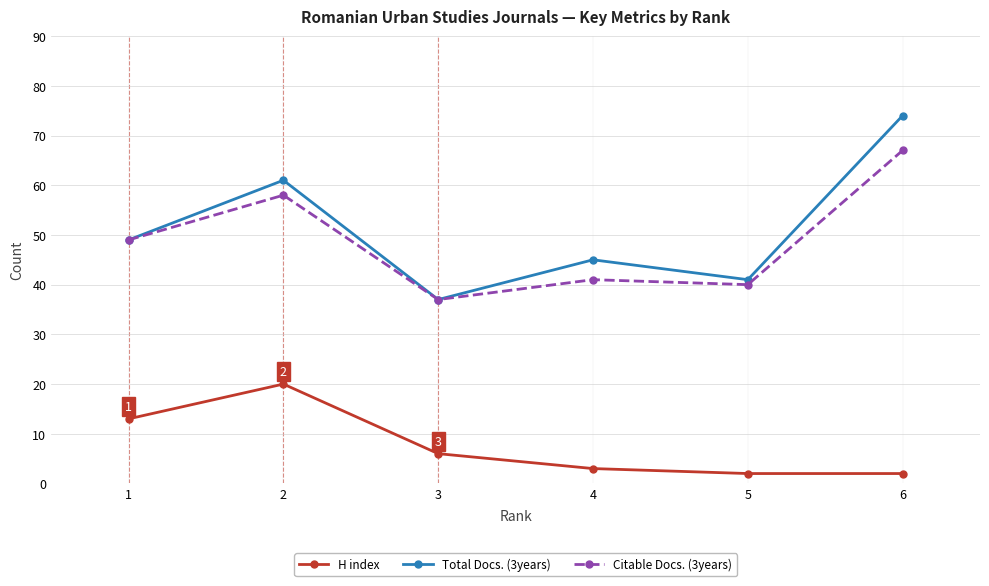

The value of H index at 1 is 20. True or false?

False